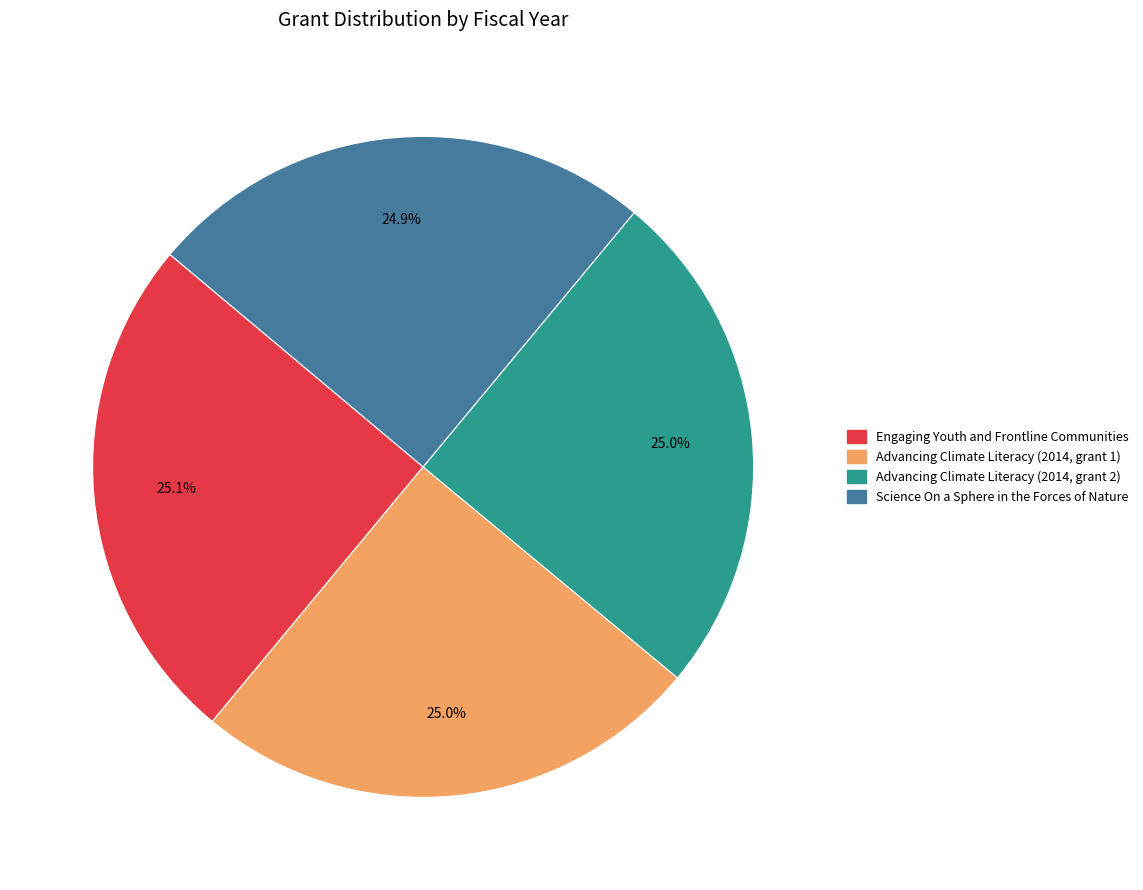

The Advancing Climate Literacy (2014, grant 2) slice represents 25% of the pie. True or false?

True